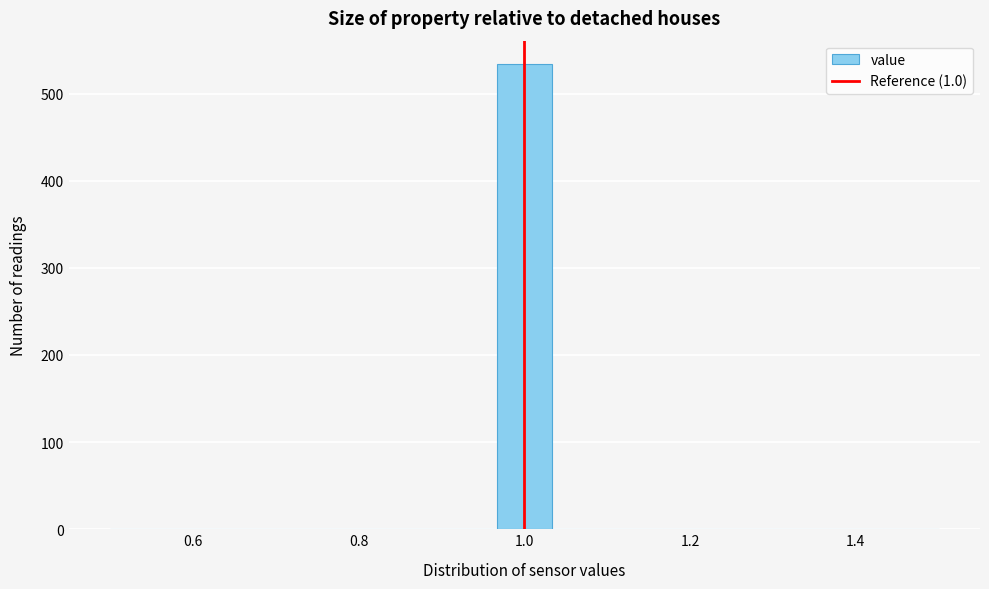

Read against the x-axis, roughly where is the centre of the tallest bar?

1.00